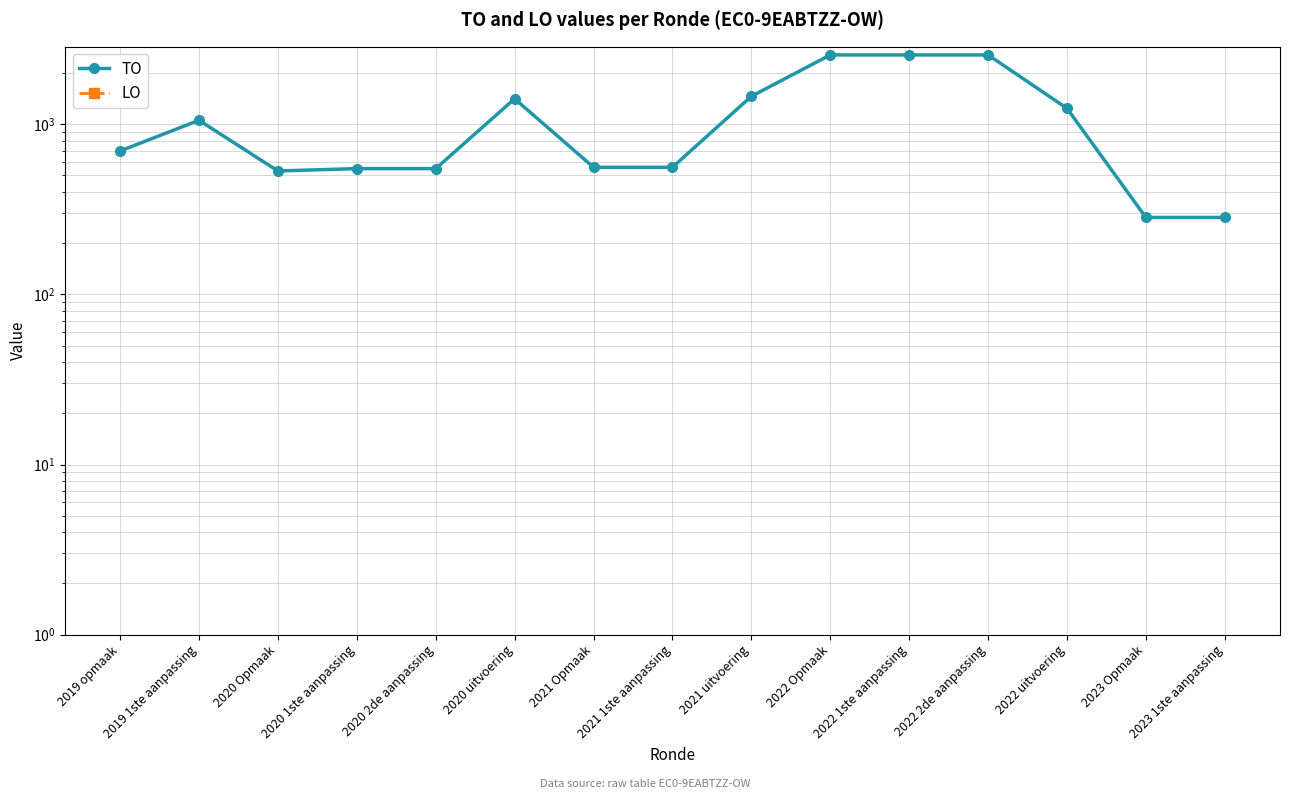

At which category does TO reach its first local valley?

2020 Opmaak